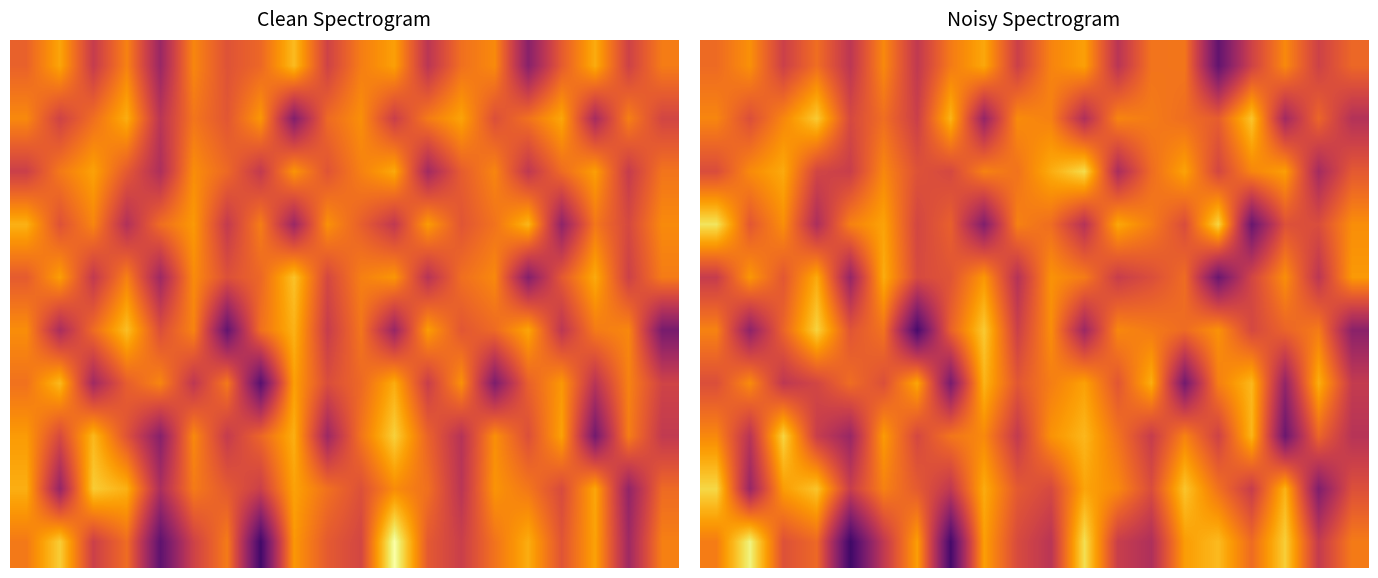

How many series are shown in this chart?

10